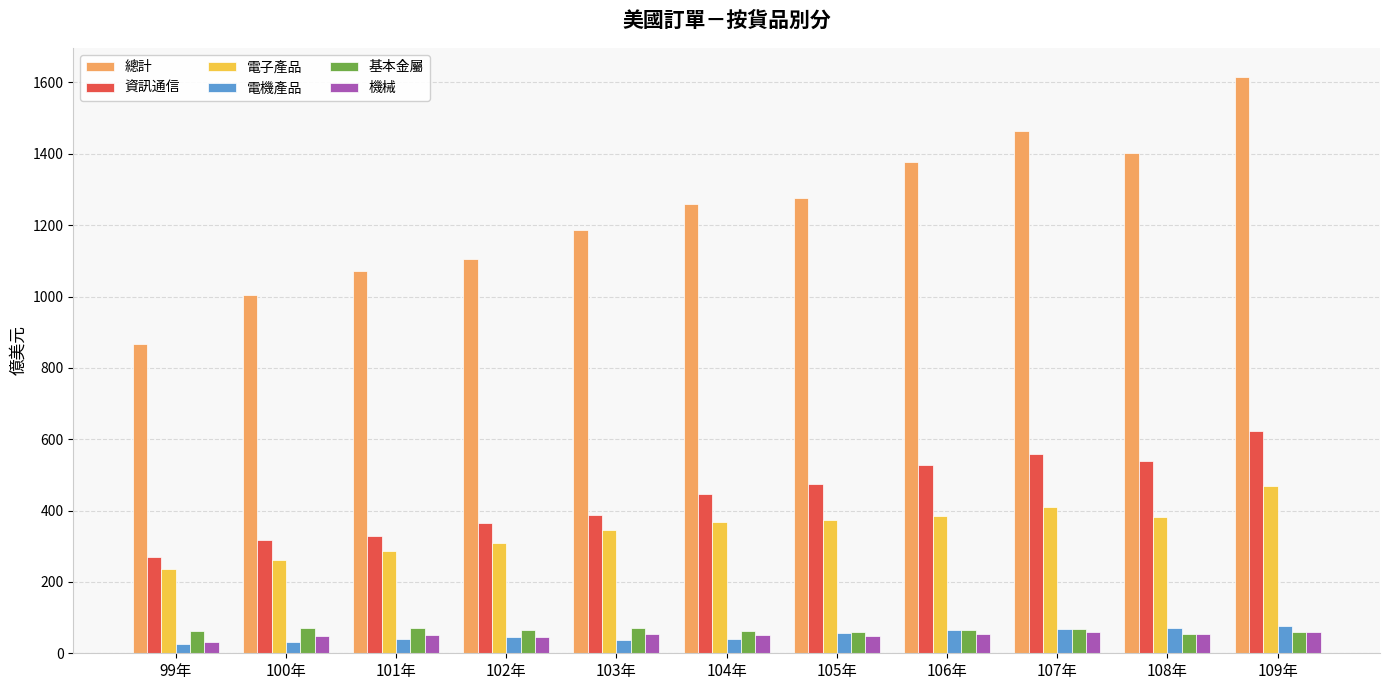

What position from the right is 100年?

10